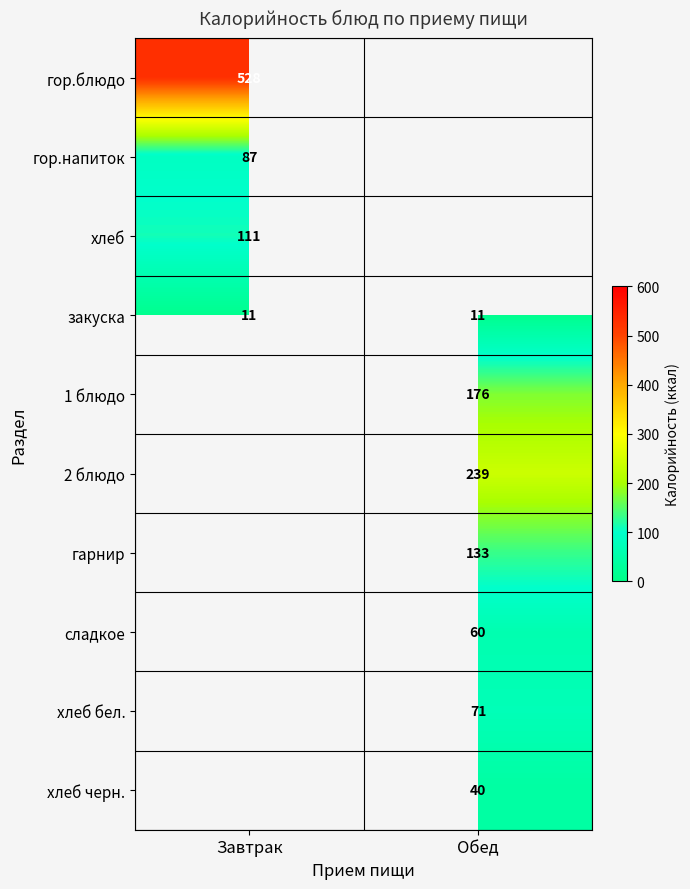

At which category does the chart reach its minimum across all series?

Обед